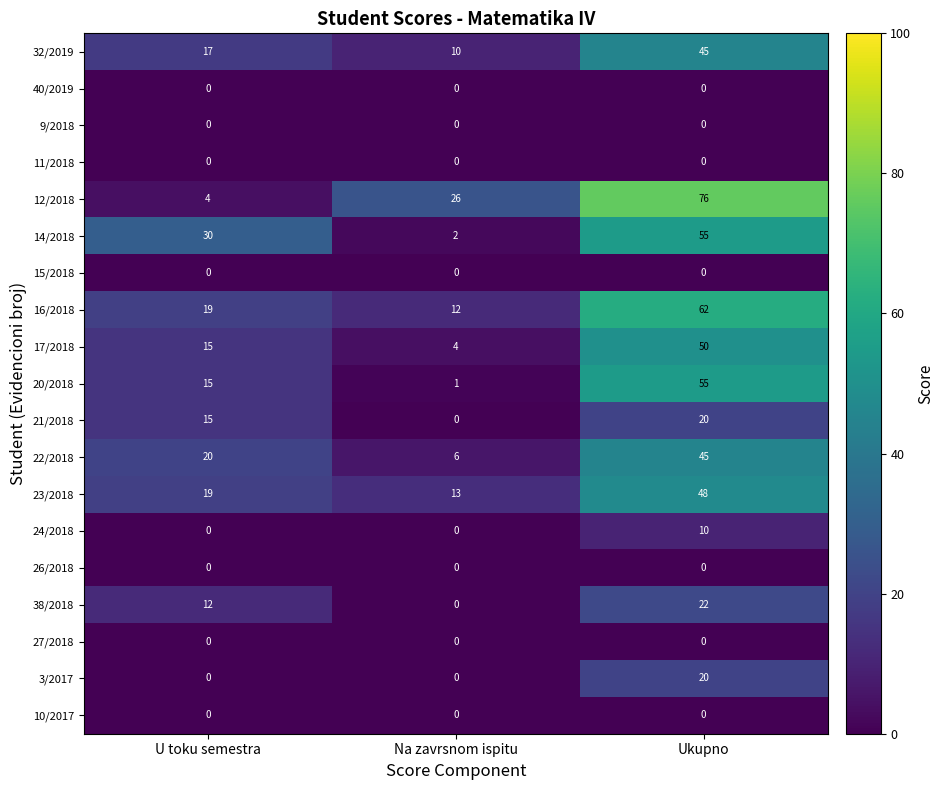

At which category is the sum across all series the highest?

Ukupno